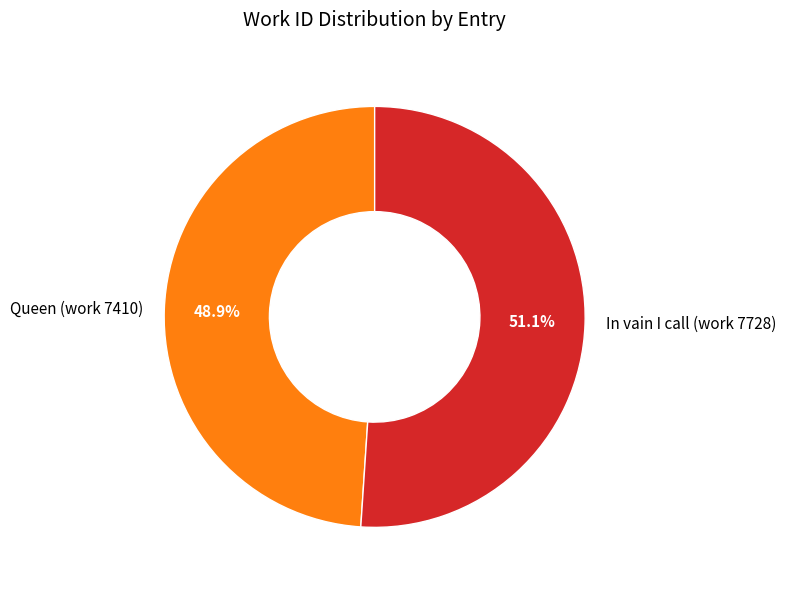

To the nearest percent, what is the average slice percentage?

50%